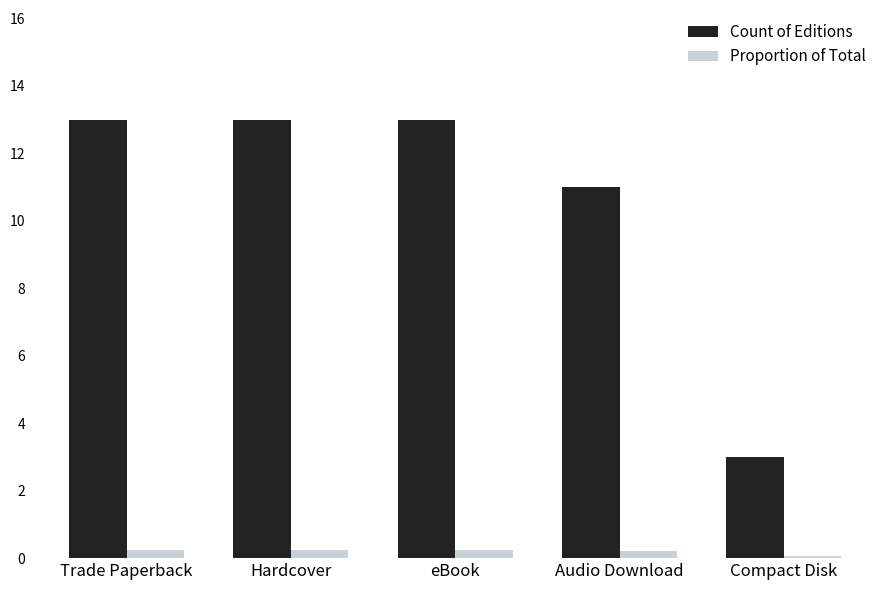

Is it true that Count of Editions equals 17.7 at eBook?

False